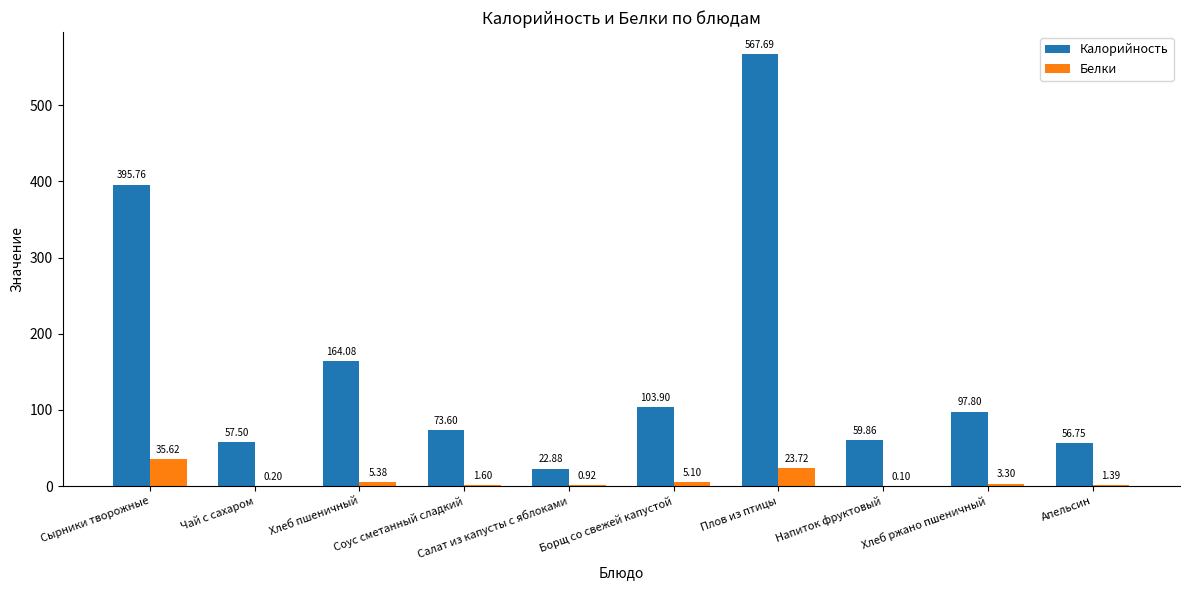

Does the chart contain stacked bars?

No